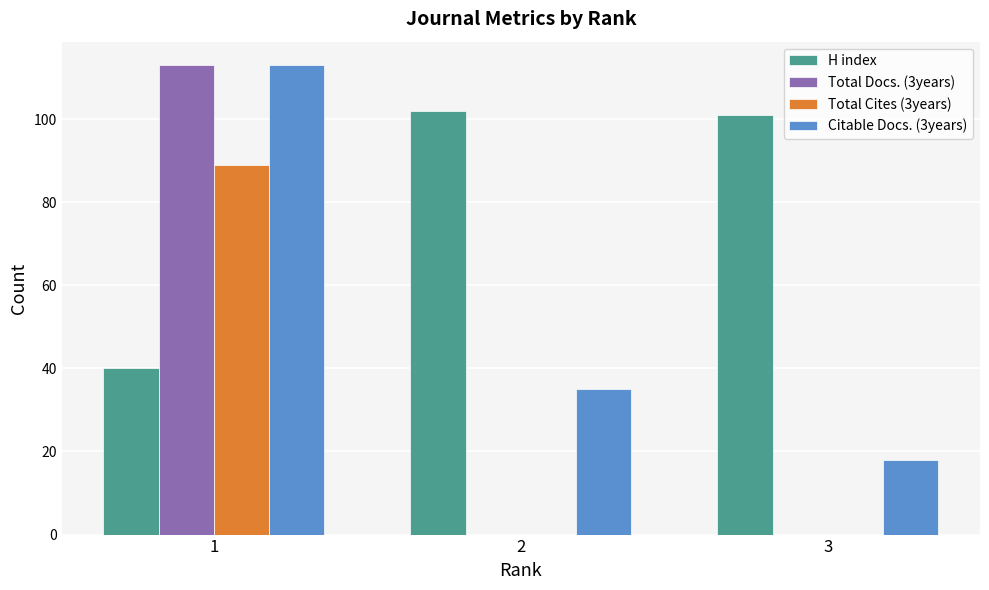

Is it true that Total Docs. (3years) equals 0 at 3?

True